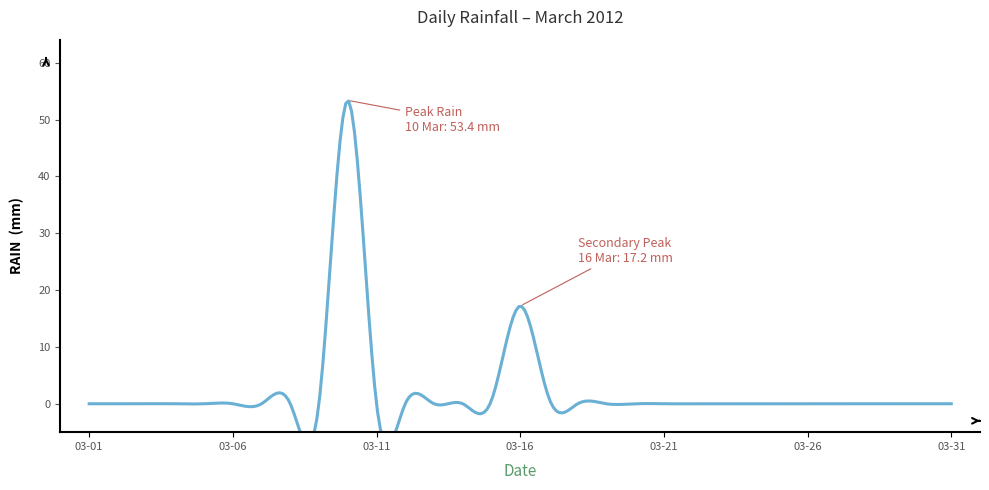

True or false: the data has more than 1 interior local peaks.

True